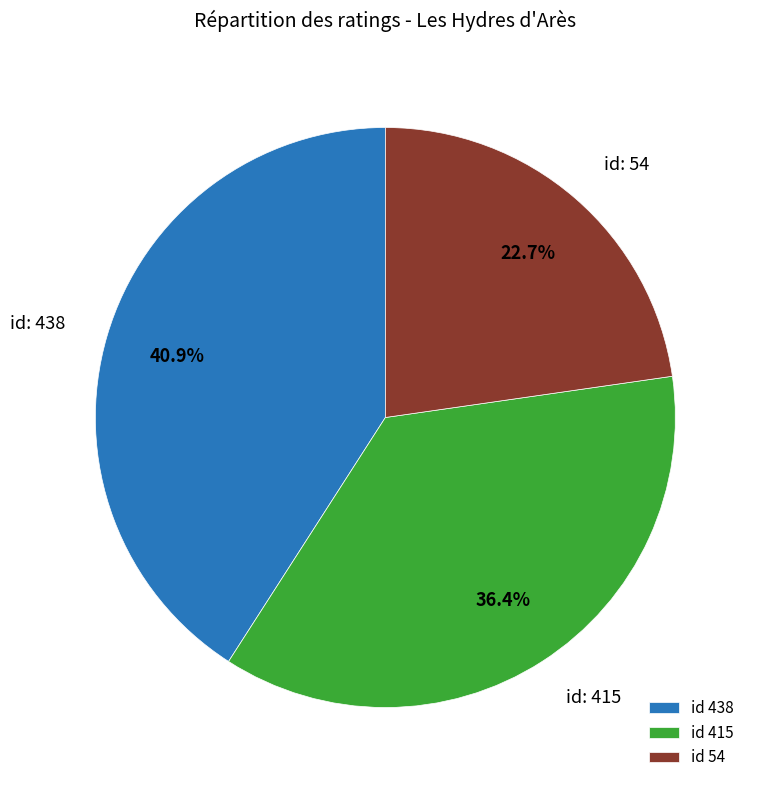

How many segments does this pie chart have?

3